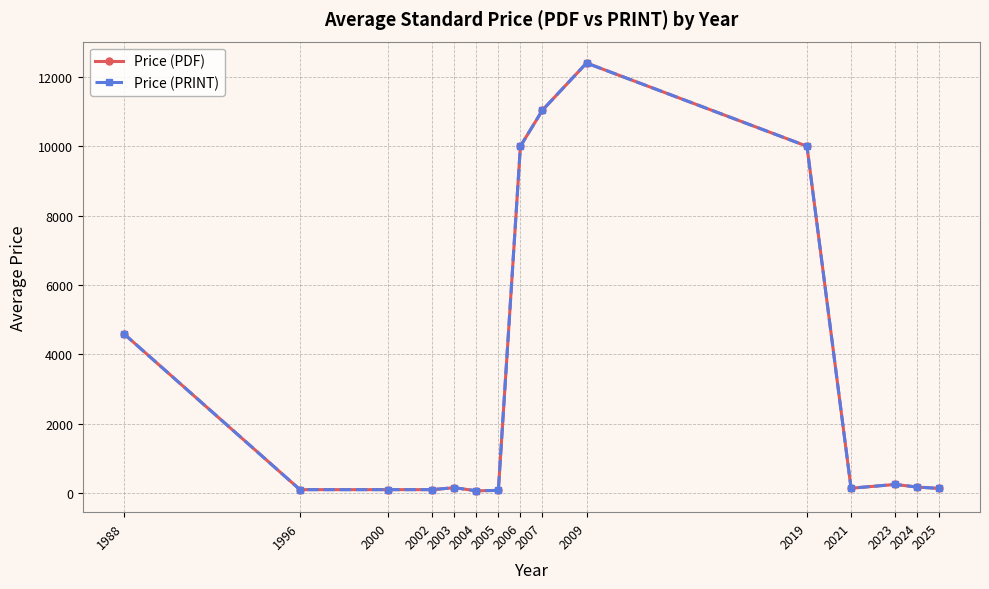

Reading left to right, transcribe all the data shown in this chart.

Price (PDF): 4600.0	98.0	98.0	98.0	154.5	65.0	76.0	10000.0	11040.0	12400.0	10000.0	139.0	248.1	172.7	133.5
Price (PRINT): 4600.0	98.0	98.0	98.0	154.5	65.0	76.0	10000.0	11040.0	12400.0	10000.0	139.0	248.1	172.7	133.5